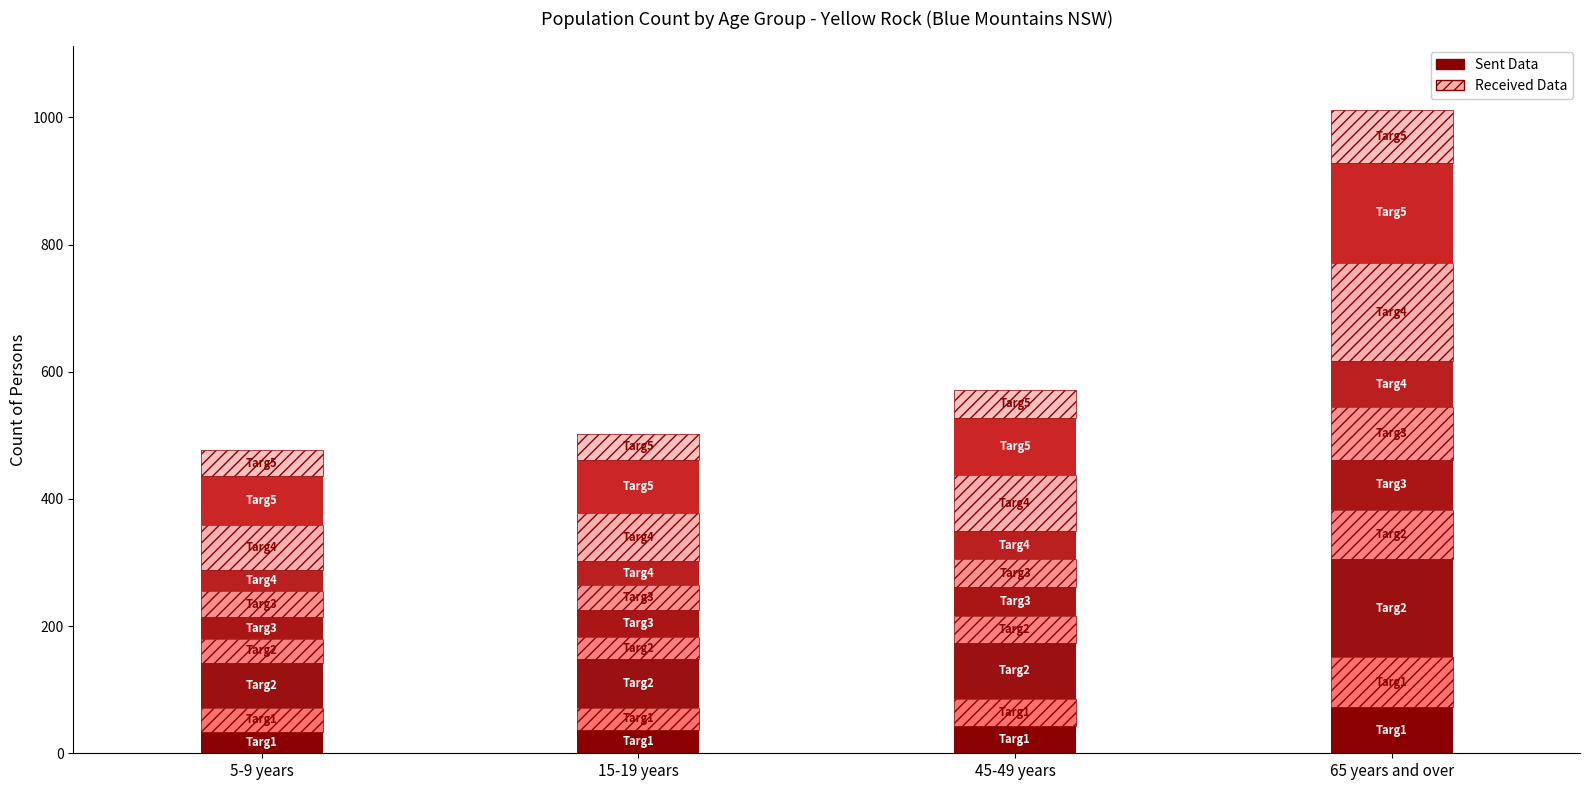

How many bars are there in total?

4